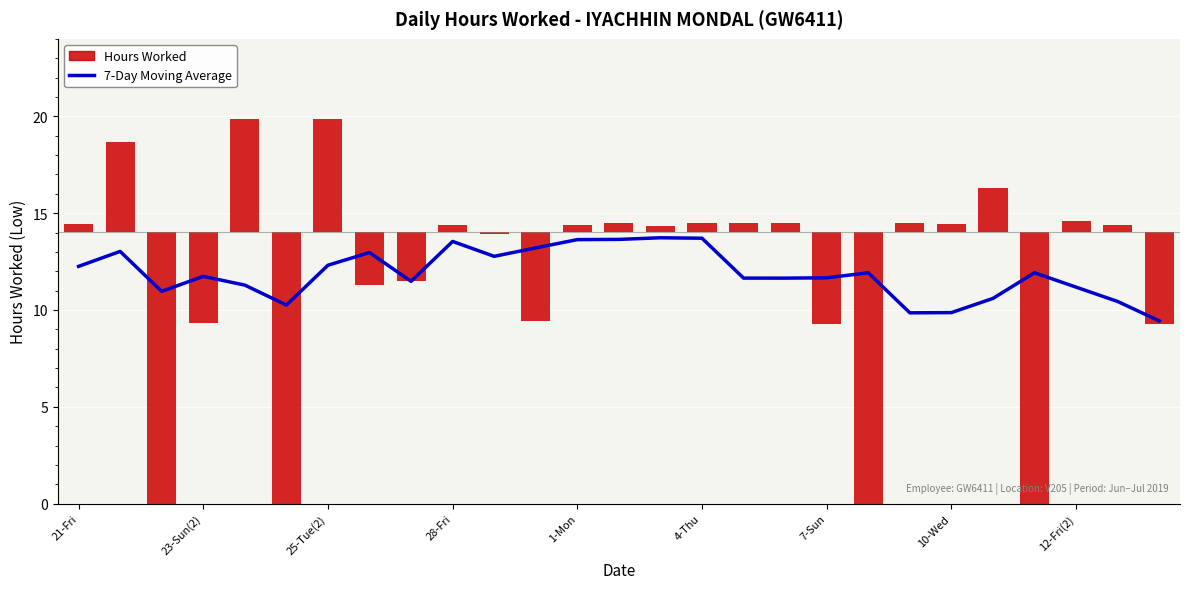

What value does the 7-Day Moving Average series have at 7-Sun?

11.7